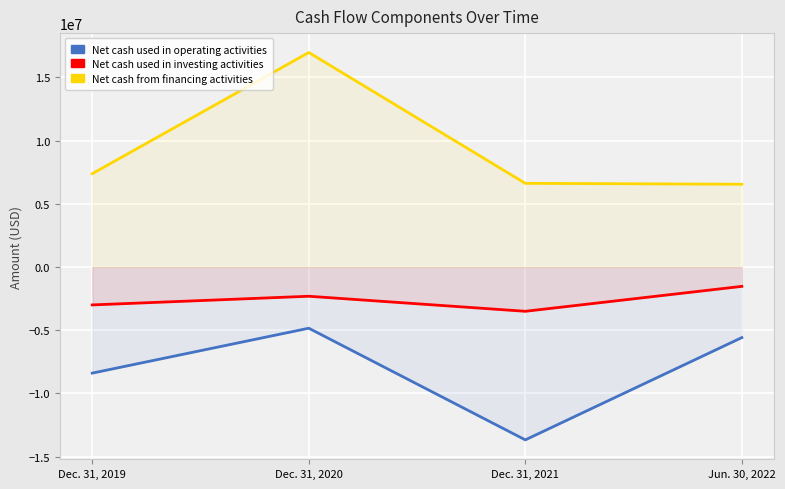

At which category does Net cash from financing activities reach its first local peak?

Dec. 31, 2020